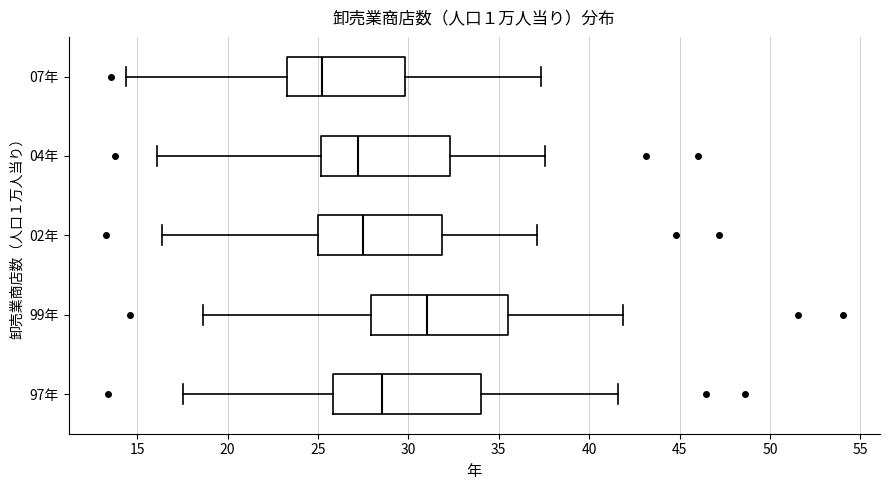

Reading bottom to top, read every box against the x-axis: the position of its median line, the range the box covers, and the ends of its whiskers. The values are not printed on the chart, so give them approximately, as read against the axis.

97年: median 28.5, box 26.0 to 34.0, whiskers 17.5 to 41.5
99年: median 31.0, box 28.0 to 35.5, whiskers 18.5 to 42.0
02年: median 27.5, box 25.0 to 32.0, whiskers 16.5 to 37.0
04年: median 27.0, box 25.0 to 32.5, whiskers 16.0 to 37.5
07年: median 25.0, box 23.5 to 30.0, whiskers 14.5 to 37.5